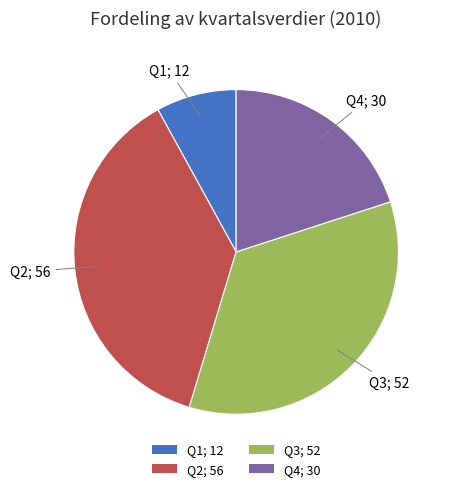

Is the sum of Q2; 56 and Q3; 52 greater than half?

Yes